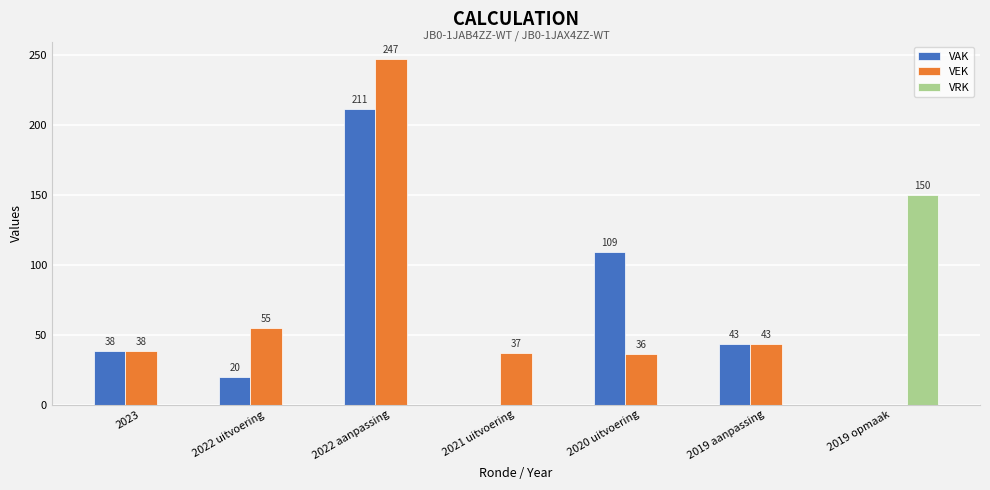

Is the value of VAK at 2022 uitvoering greater than the value of VEK at 2023?

No